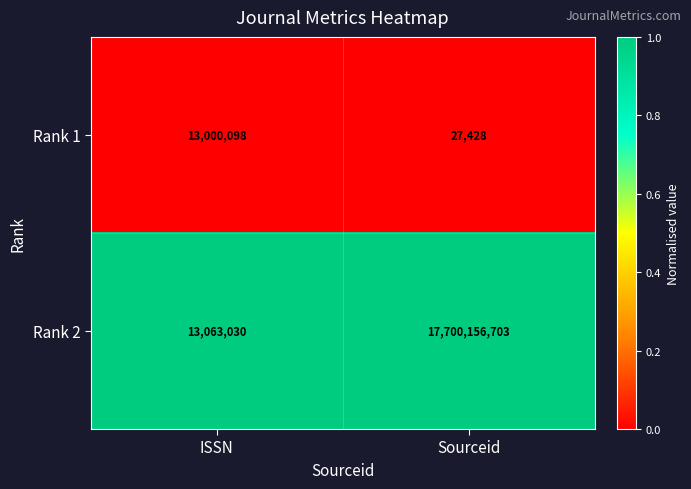

Reading right to left, extract all data points from this chart.

Rank 1: 27428	13000098
Rank 2: 17700156703	13063030